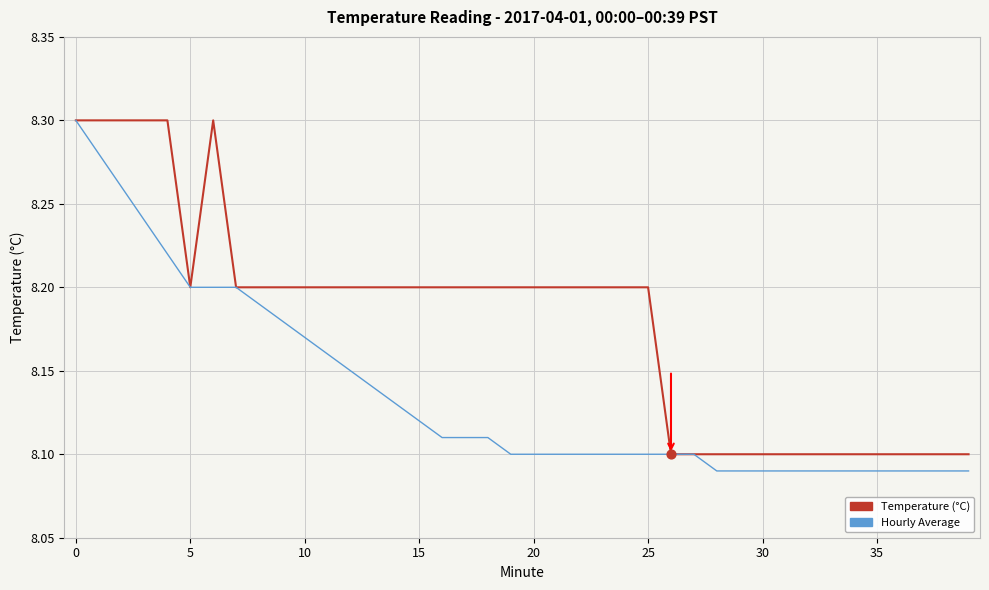

Which series has the largest total across all categories?

Temperature (°C)